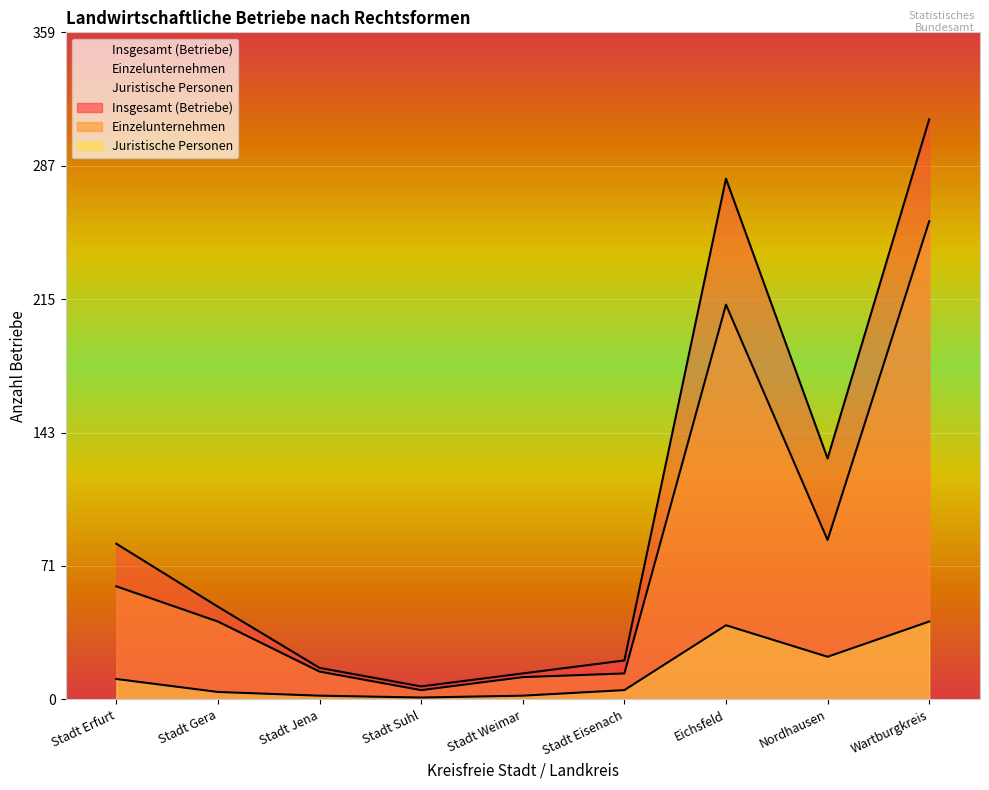

Rank the series by their maximum value, from lowest to highest.

Juristische Personen, Einzelunternehmen, Insgesamt (Betriebe)